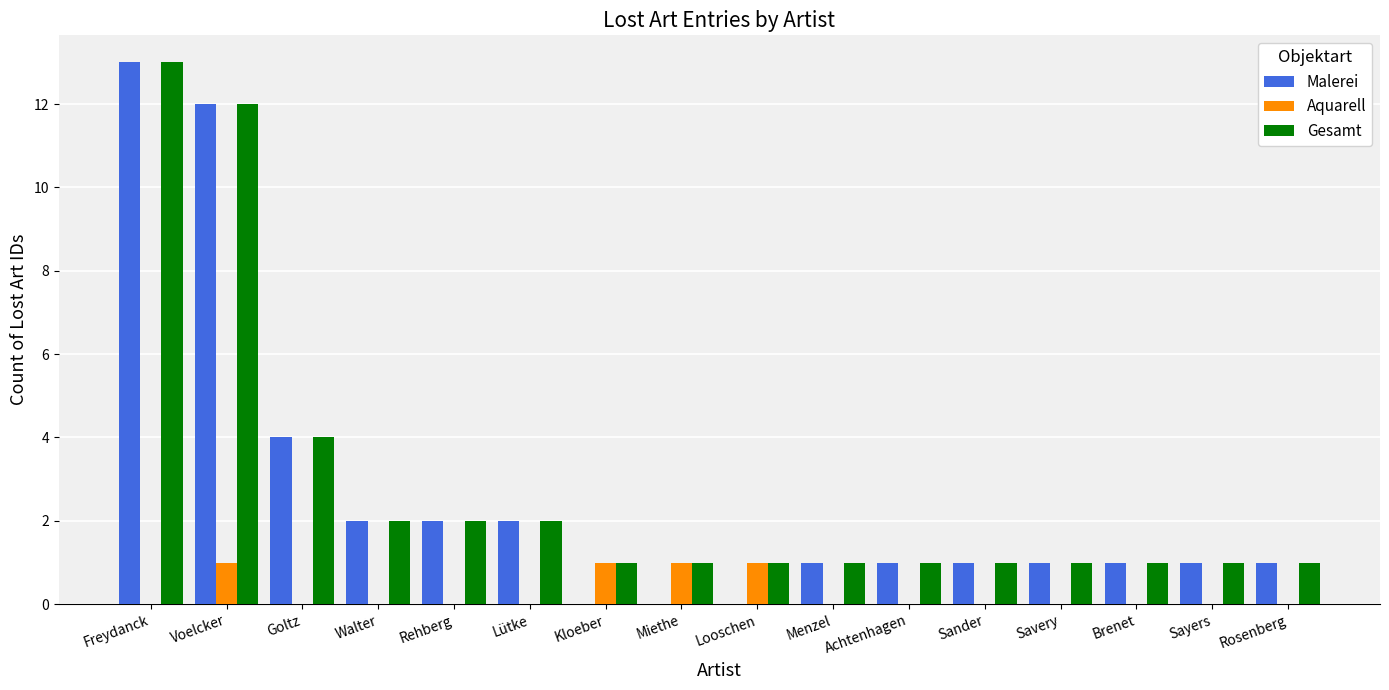

True or false: Malerei has a value of 0 at Kloeber.

True